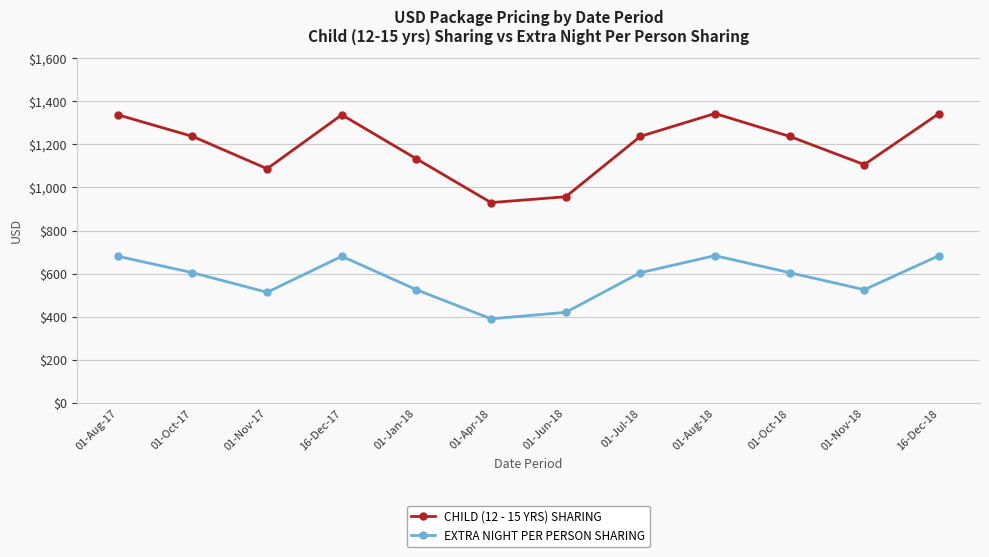

List the series in order of their peak value, lowest first.

EXTRA NIGHT PER PERSON SHARING, CHILD (12 - 15 YRS) SHARING